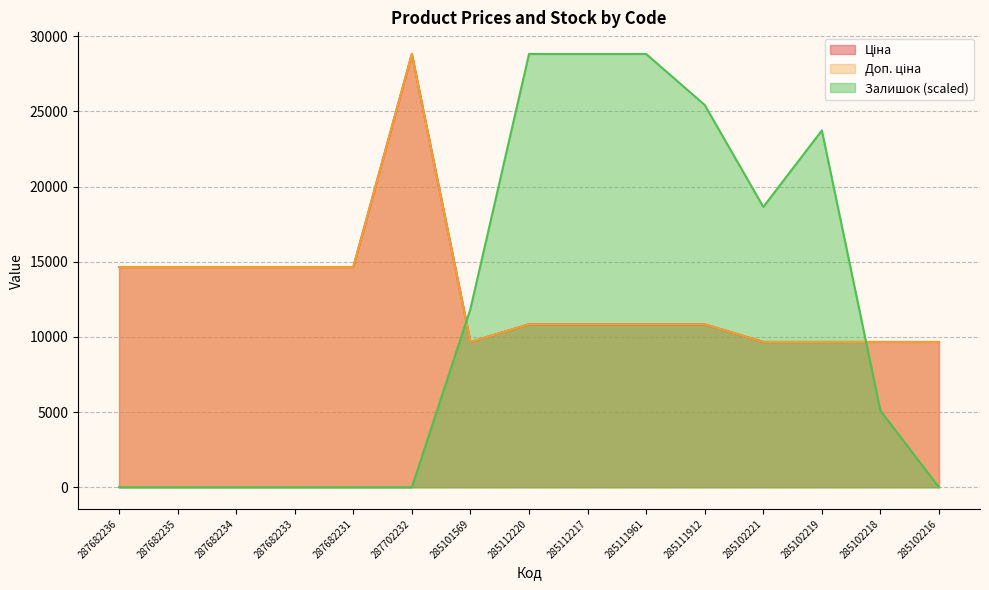

Count the number of data series in this chart.

3